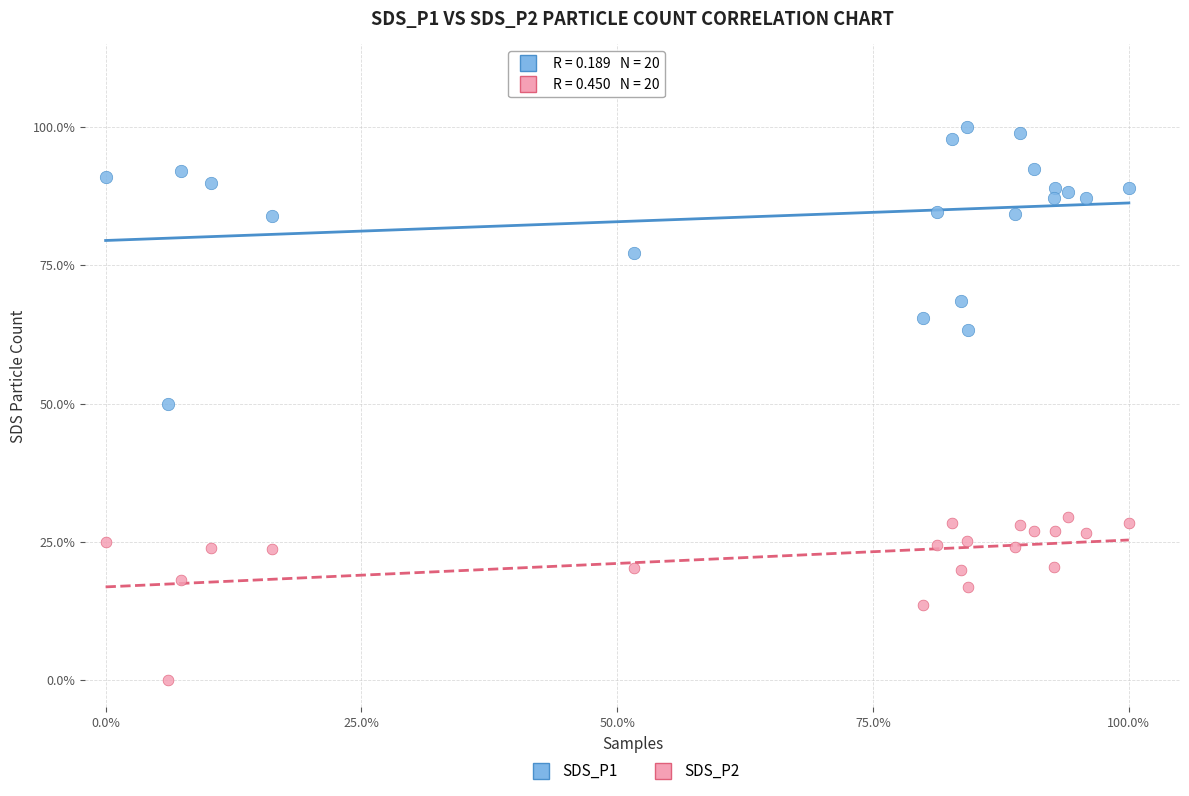

Which series has the largest Y range (max minus min)?

SDS_P1